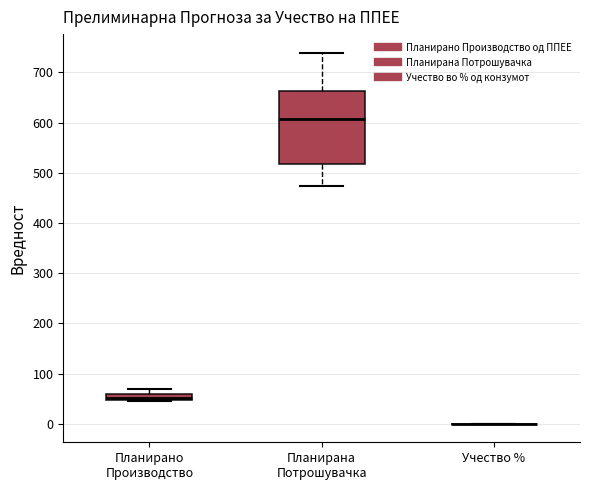

Where is the upper edge of the box for Планирано Производство on the y-axis? The values are not printed on the chart, so give them approximately, as read against the axis.

60